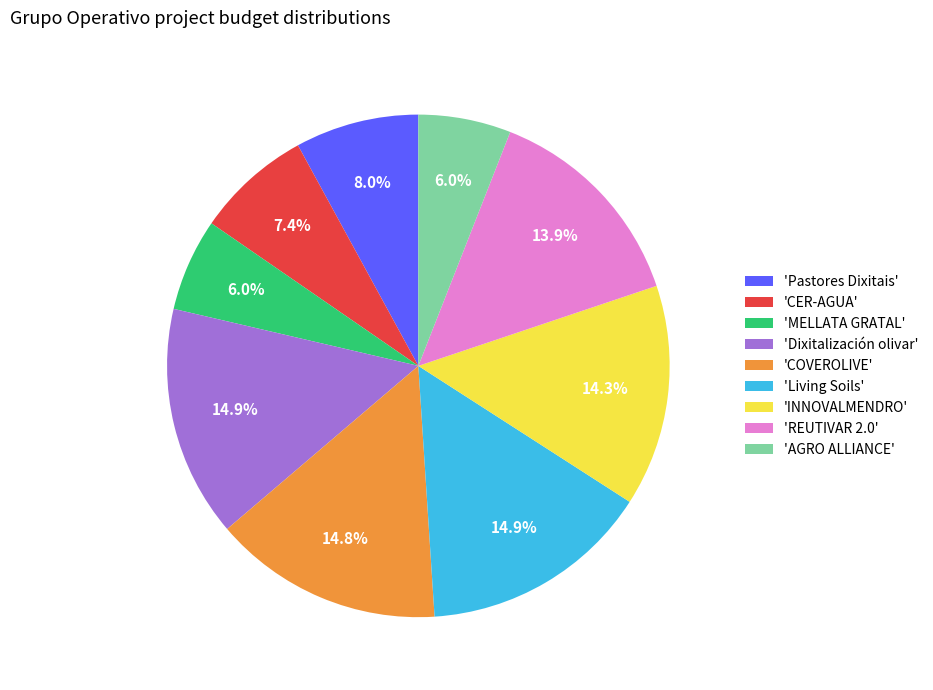

Does any single category account for the majority?

No